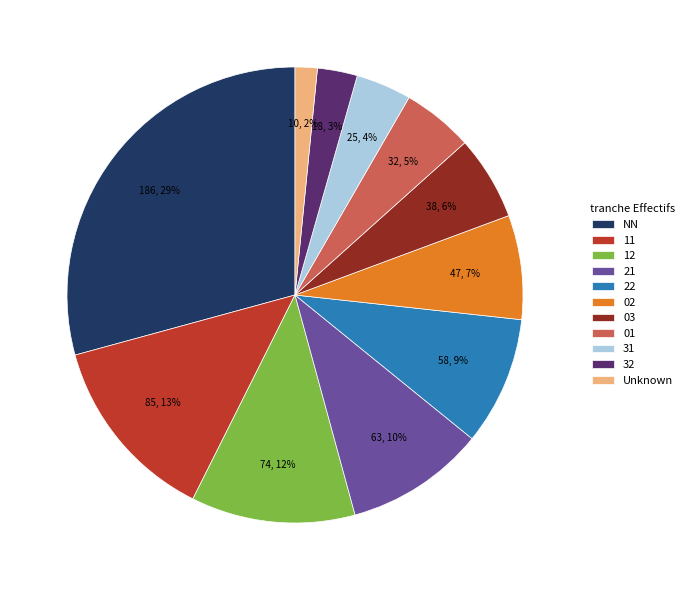

Which has a higher value, 02 or 21?

21